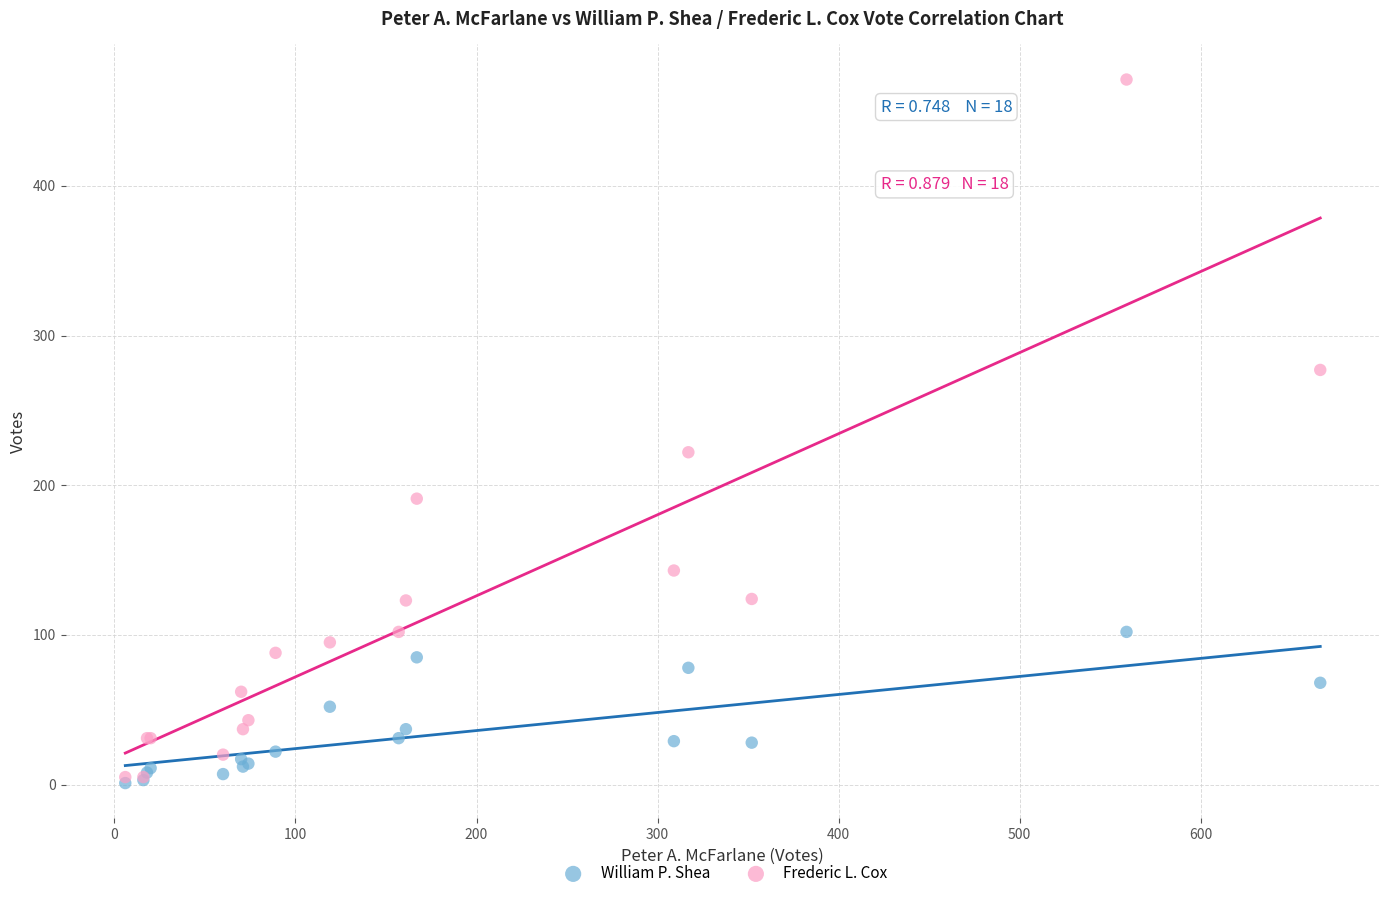

Across all series, what Y value is closest to 236?

222